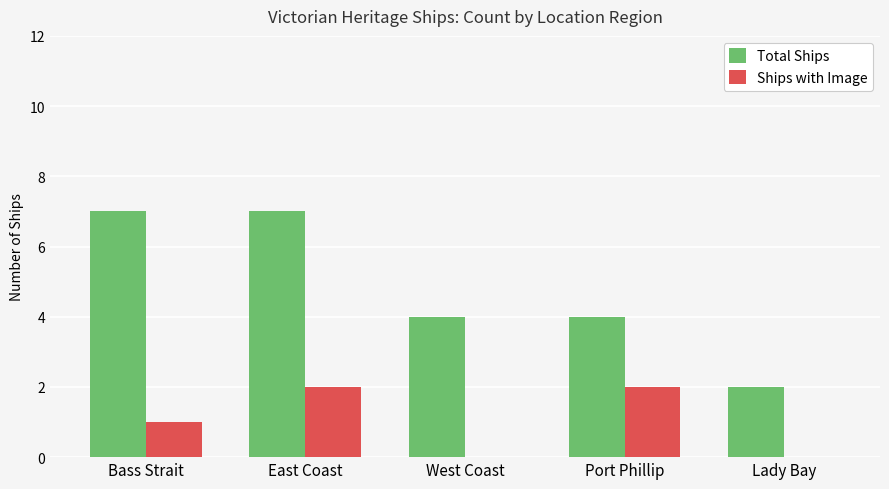

Are the bars grouped side by side (vs. stacked)?

Yes